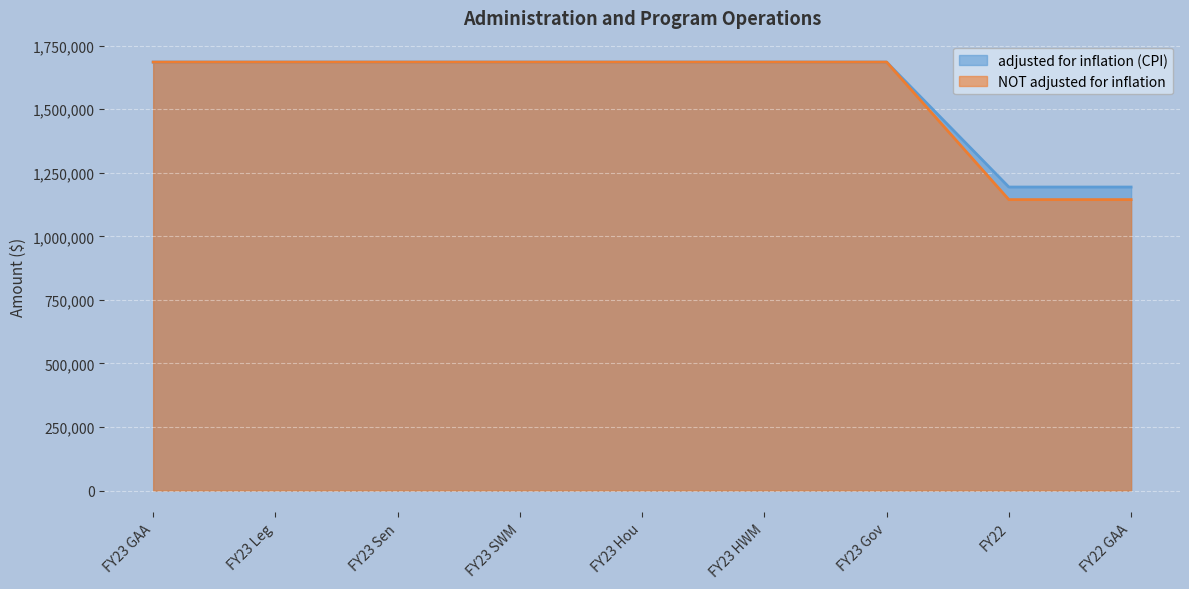

Which series has the largest range (max minus min)?

NOT adjusted for inflation